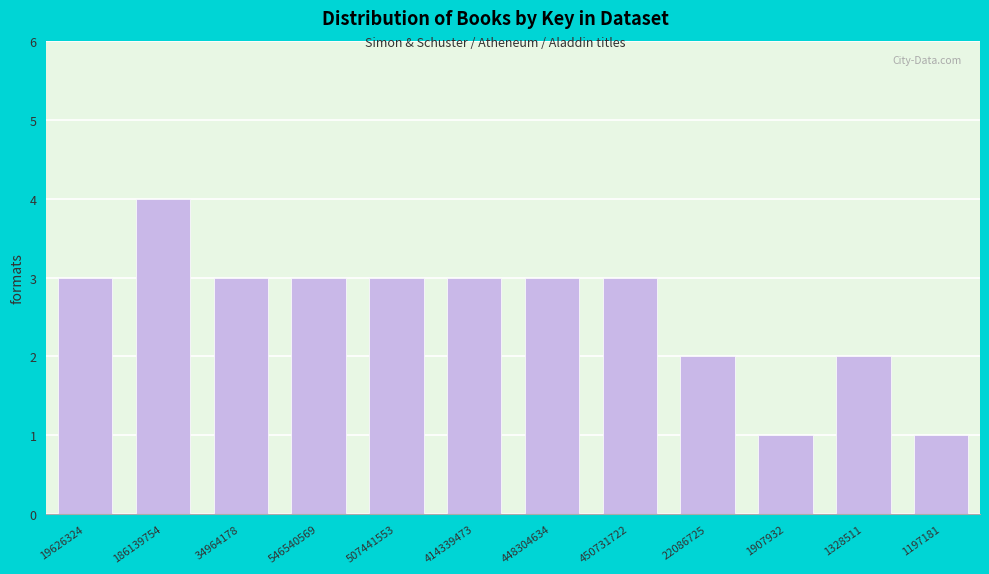

Reading left to right, what are all the values shown in this chart?

3	4	3	3	3	3	3	3	2	1	2	1